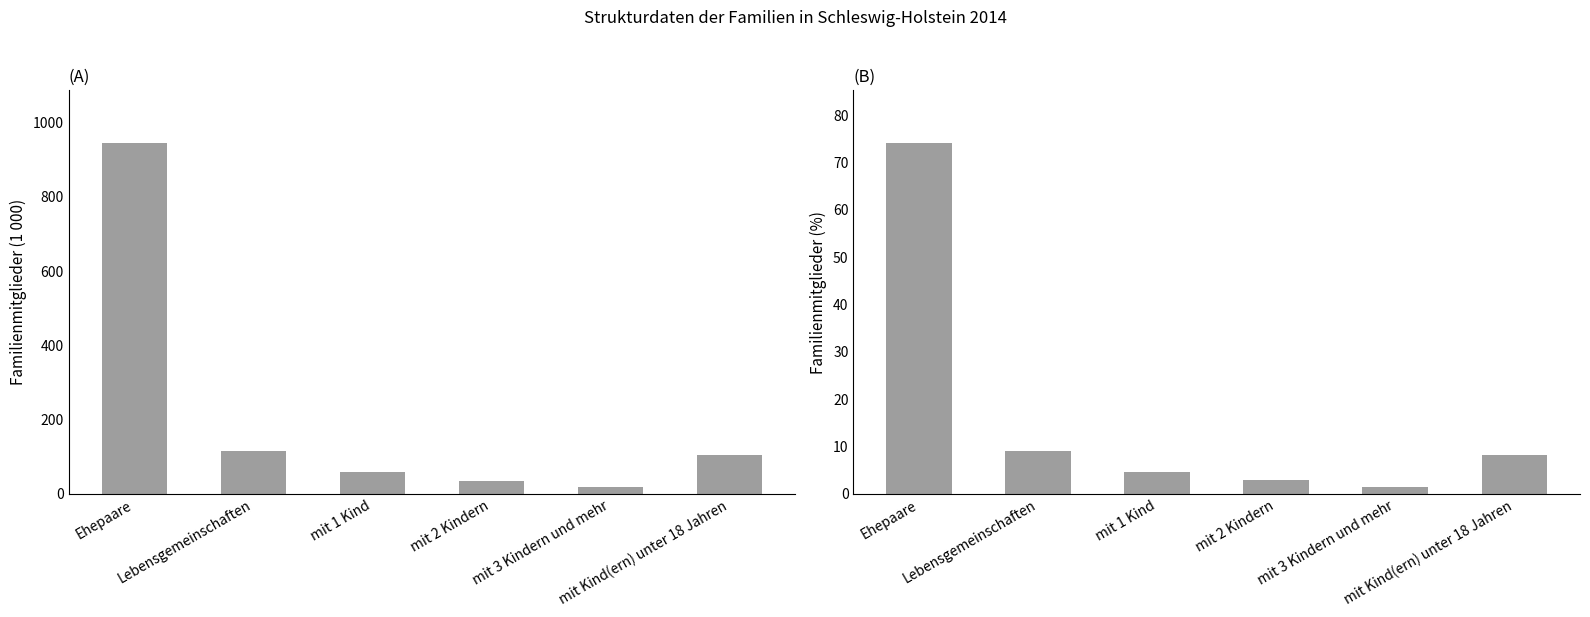

What is the highest value of the Familienmitglieder (1 000) series?

945.0